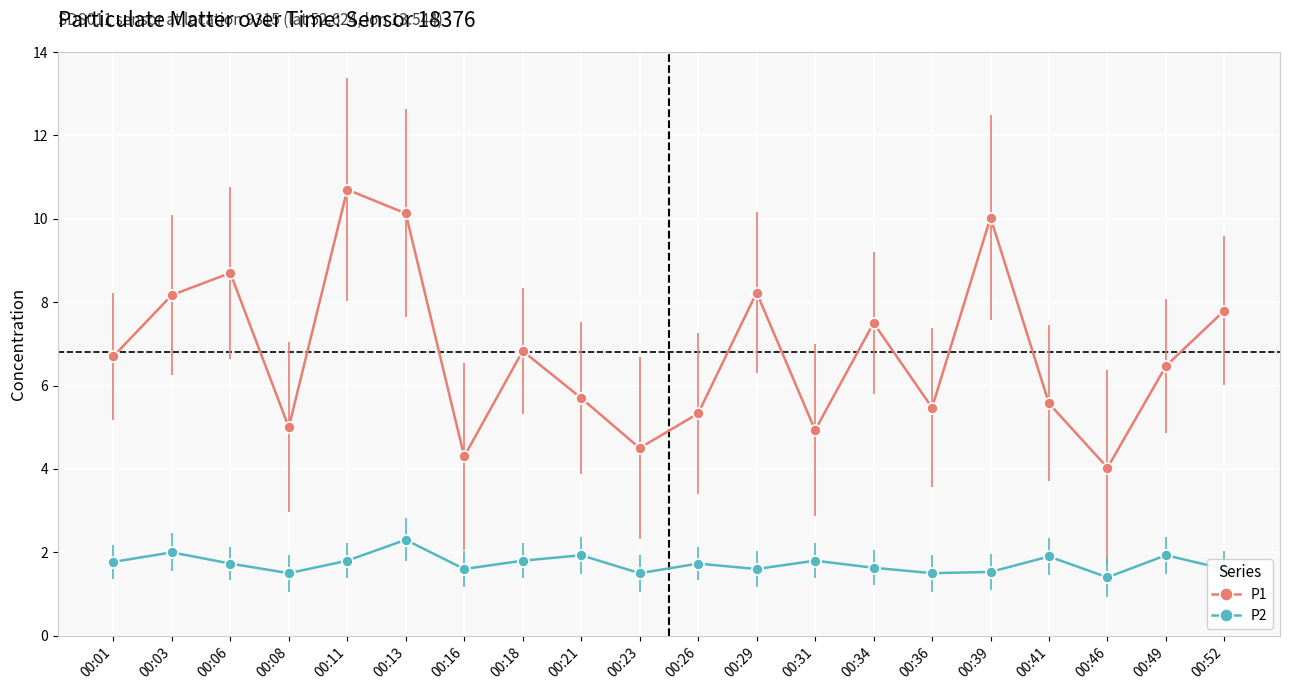

How many lines are shown in the chart?

2